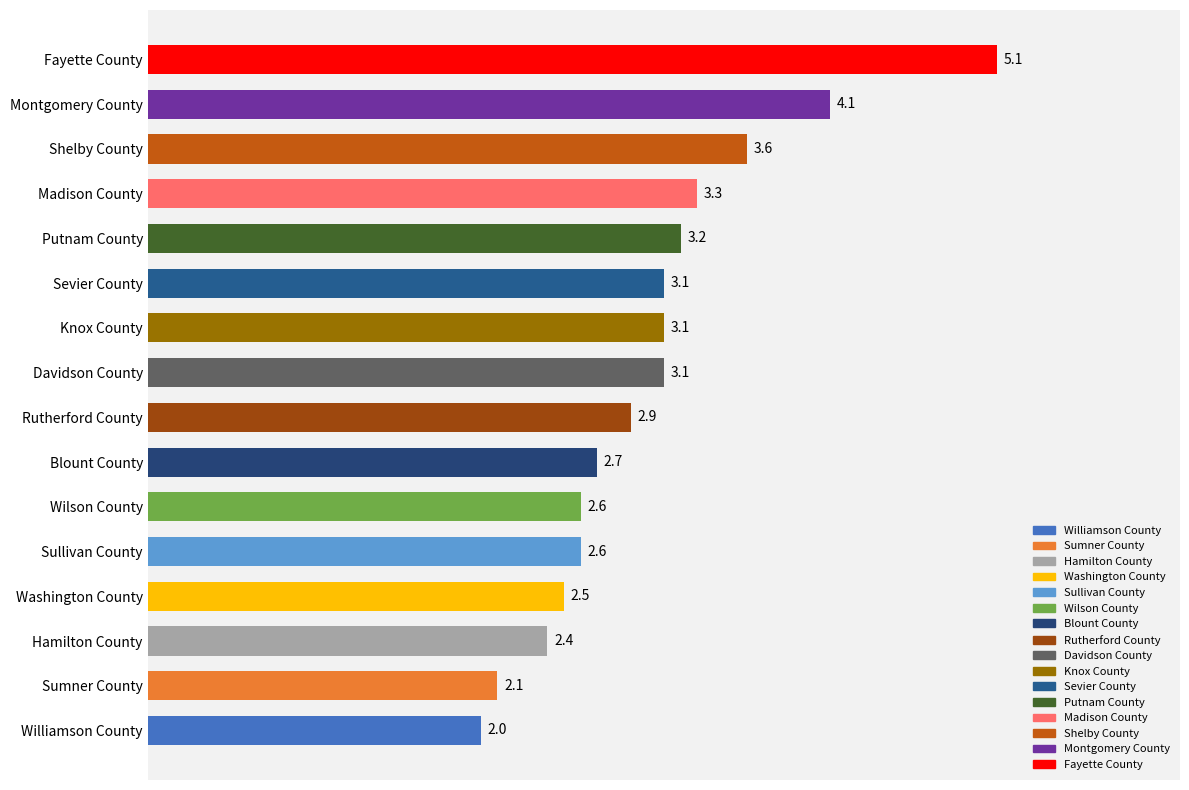

What is the ratio of the value at Sumner County to the value at Montgomery County?

0.5